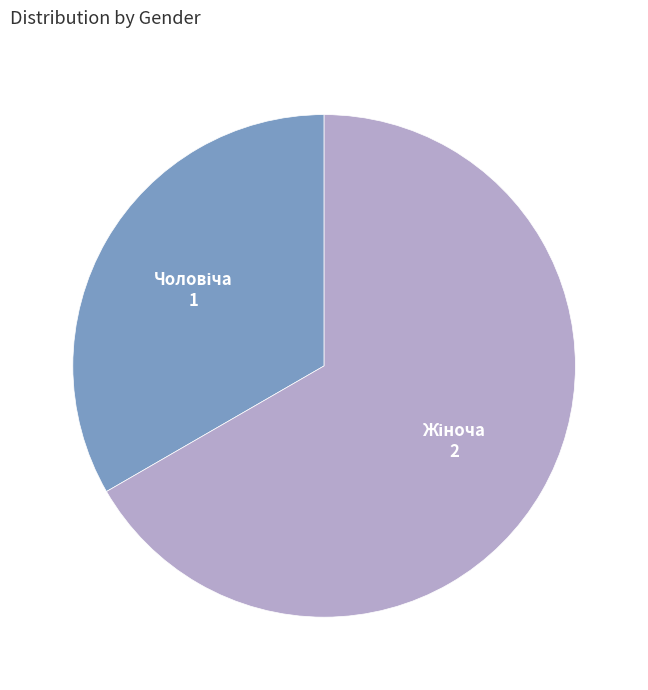

Does any single category account for the majority?

Yes